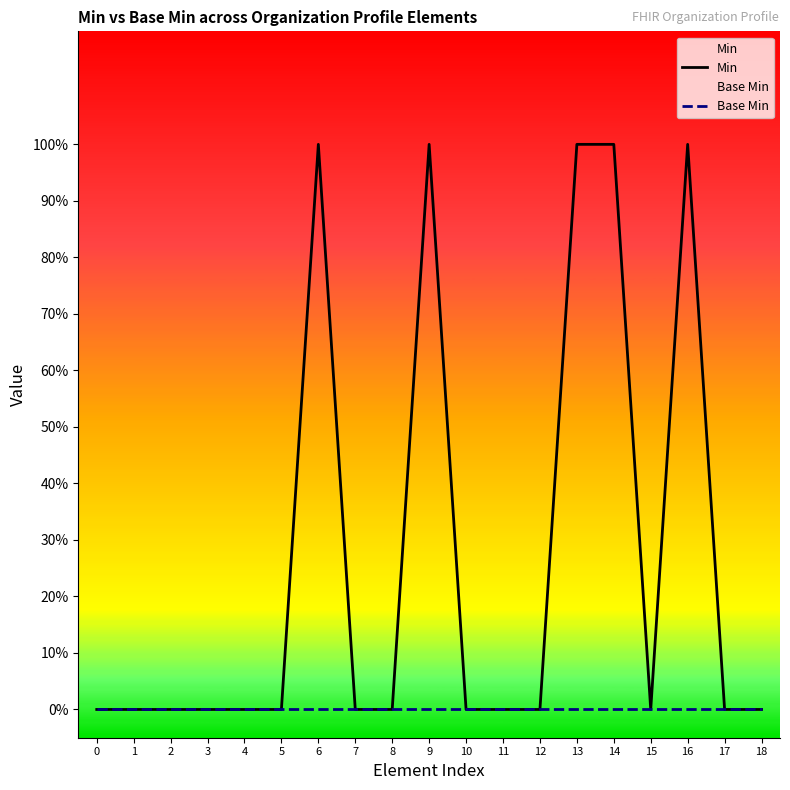

True or false: Base Min has more than 2 points higher than both neighbors.

False